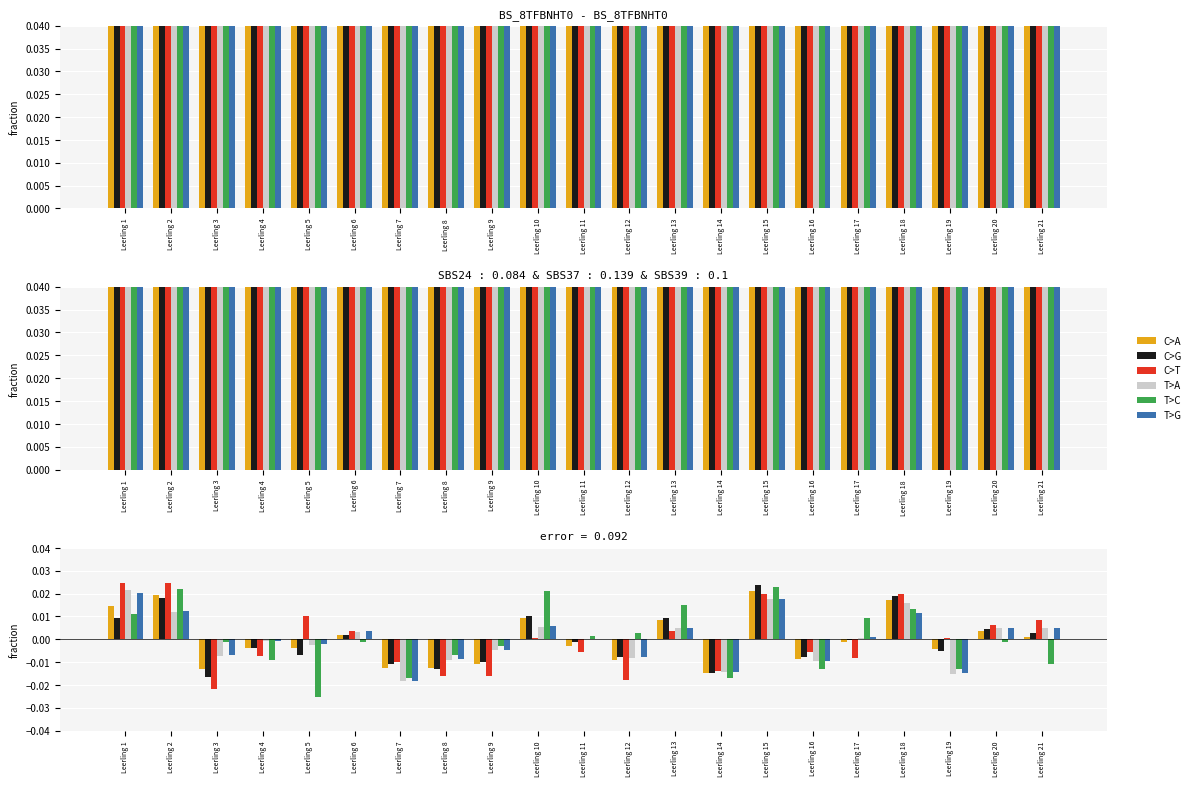

Between Leerling 8 and Leerling 18, which series saw the biggest shift?

C>T